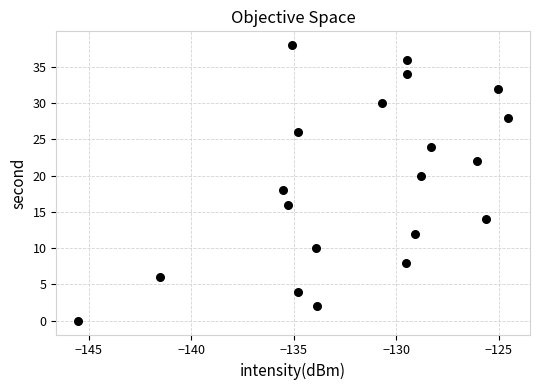

What is the range of Y values (max minus min)?

38